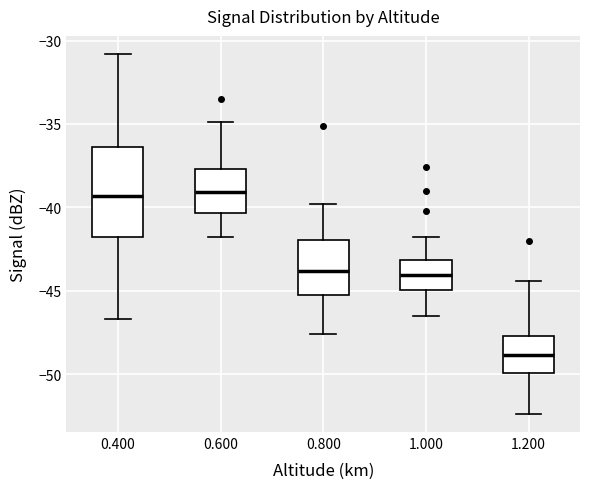

Reading left to right, read every box against the y-axis: the position of its median line, the range the box covers, and the ends of its whiskers. The values are not printed on the chart, so give them approximately, as read against the axis.

0.400: median -39.5, box -42.0 to -36.5, whiskers -46.5 to -31.0
0.600: median -39.0, box -40.5 to -37.5, whiskers -42.0 to -35.0
0.800: median -44.0, box -45.0 to -42.0, whiskers -47.5 to -40.0
1.000: median -44.0, box -45.0 to -43.0, whiskers -46.5 to -42.0
1.200: median -49.0, box -50.0 to -47.5, whiskers -52.5 to -44.5